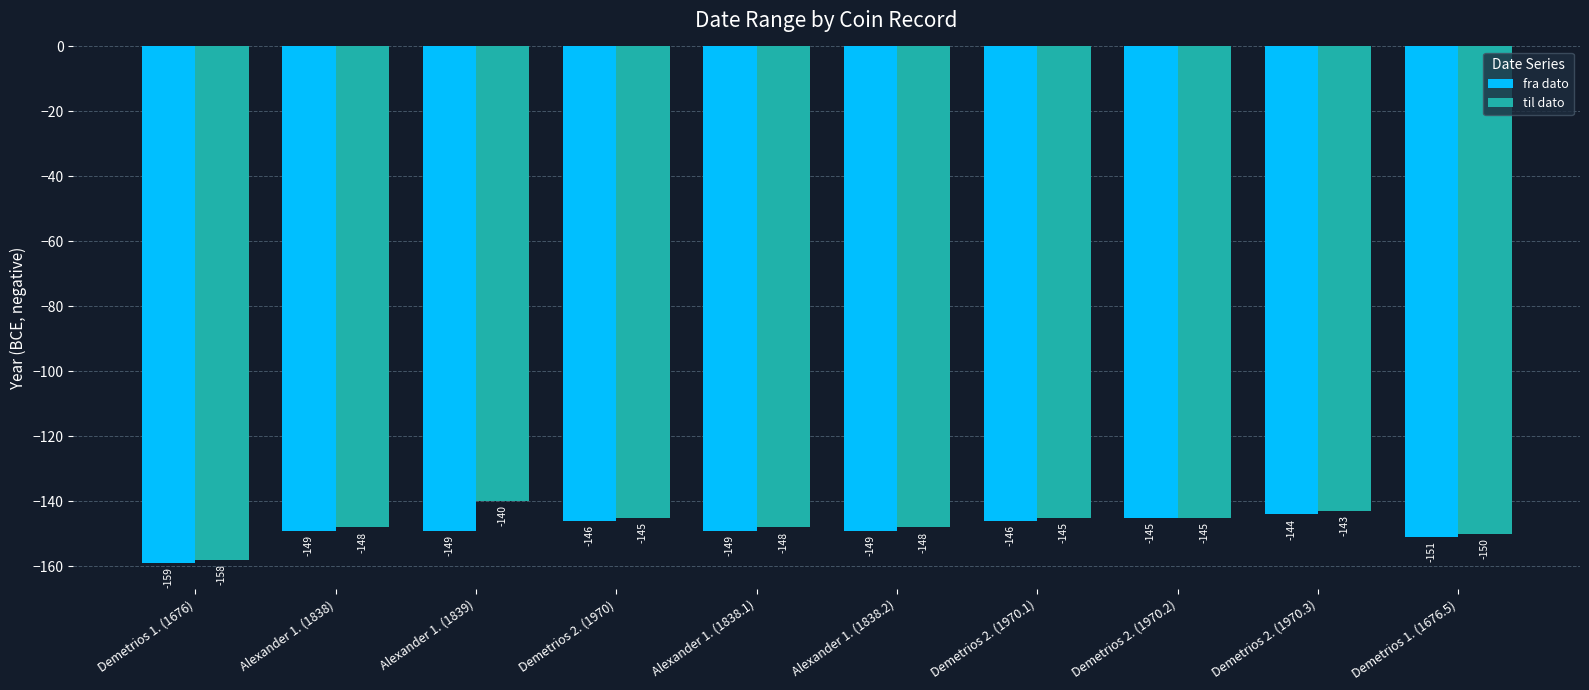

The value of fra dato at Alexander 1. (1838) is -149. True or false?

True